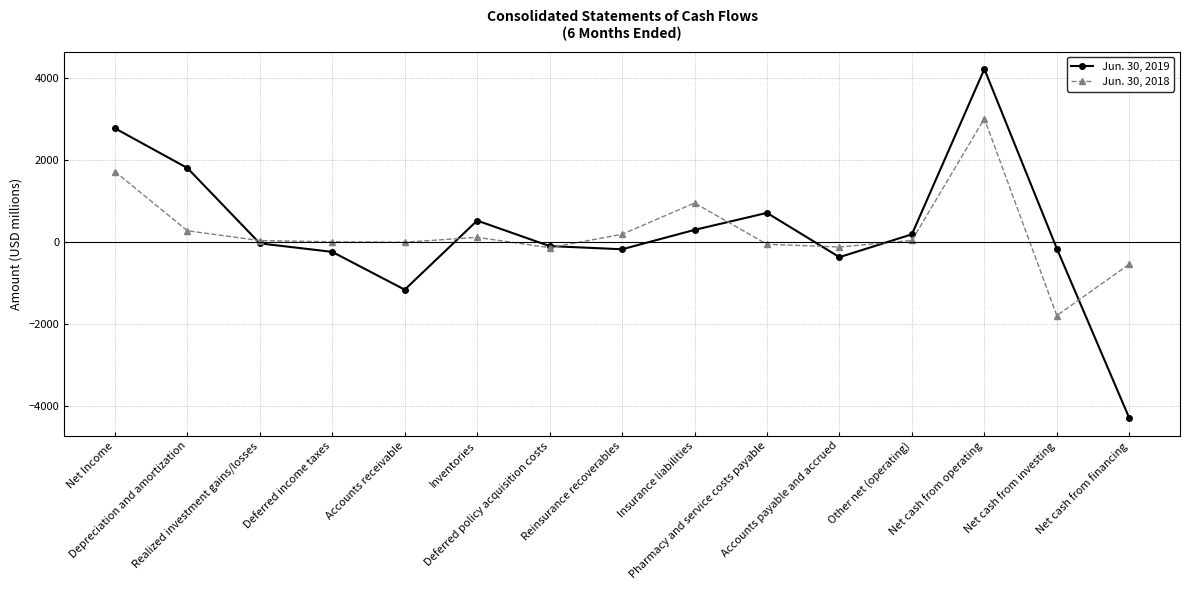

Which label corresponds to the smallest value in the chart?

Net cash from financing